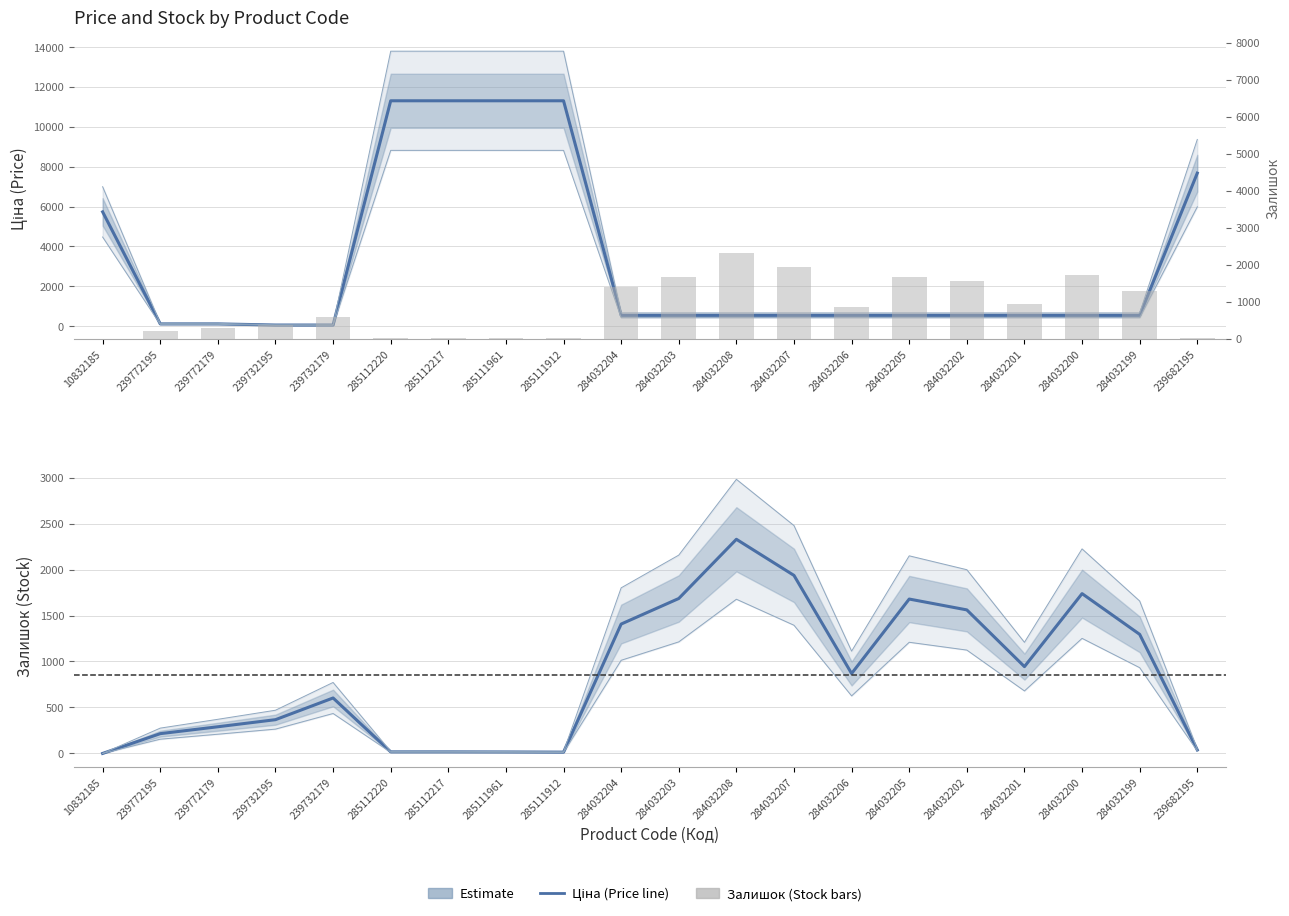

What is the average value of the Ціна (Estimate) series?

3223.2